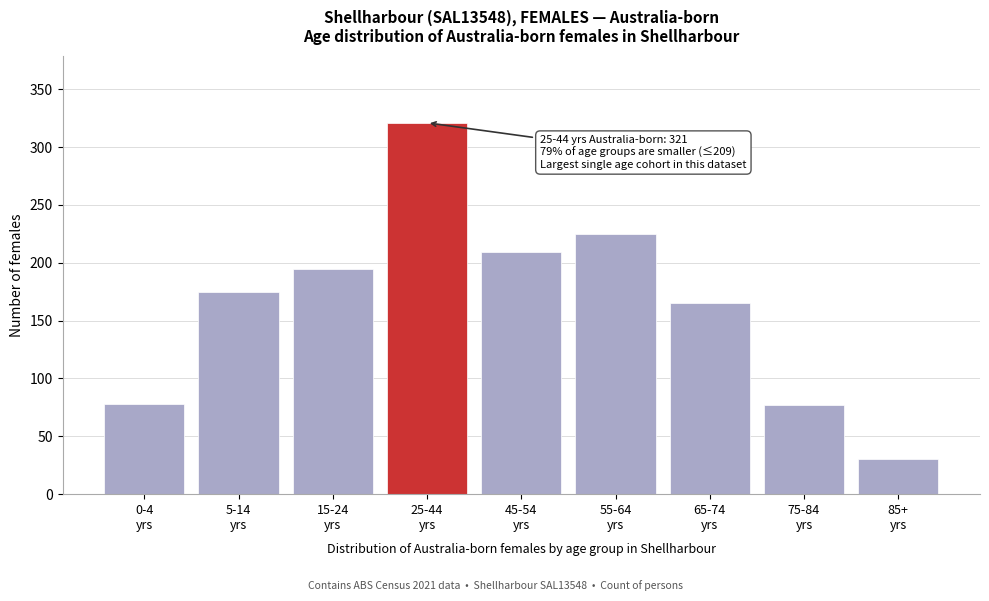

What is the value of the 3rd bar from the left?

195